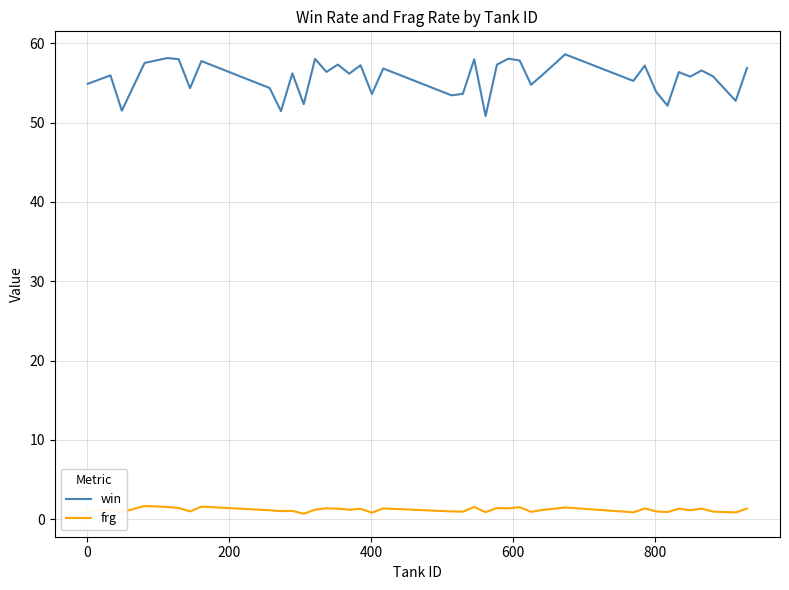

How many lines are shown in the chart?

2